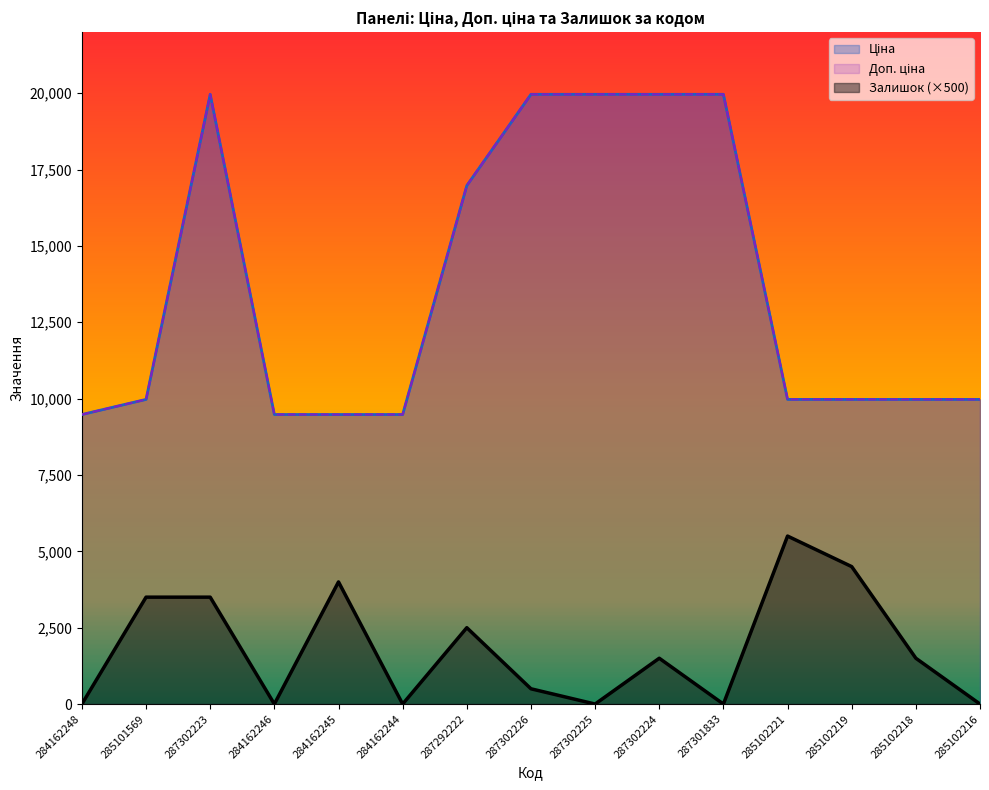

What position from the right is 287301833?

5